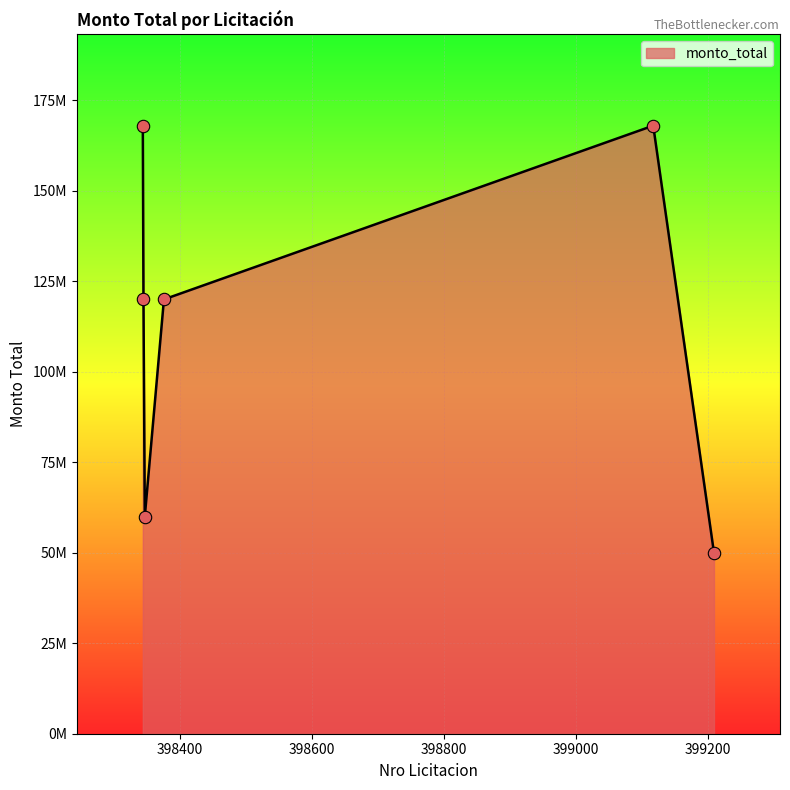

Is this an area chart (filled region under the line)?

Yes